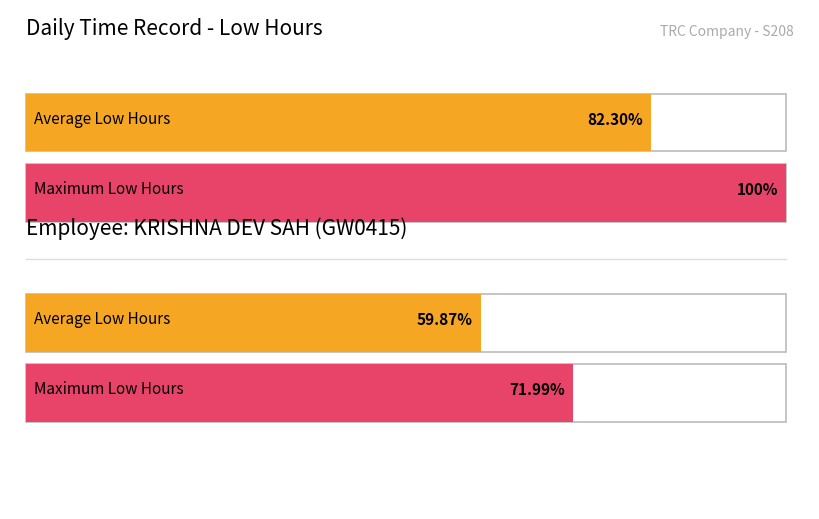

Does the chart contain stacked bars?

No